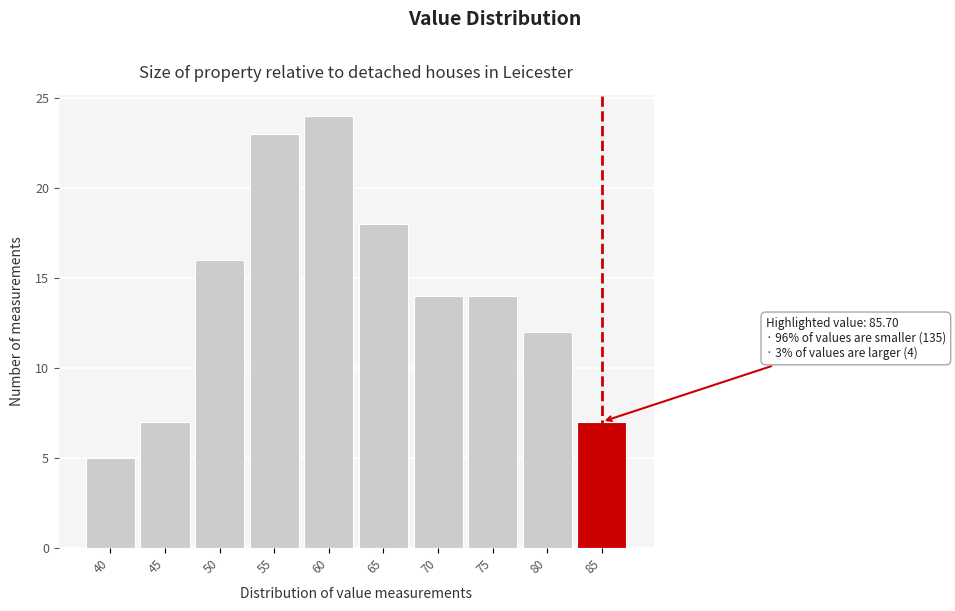

Reading left to right, what are all the values shown in this chart?

40=5	45=7	50=16	55=23	60=24	65=18	70=14	75=14	80=12	85=7